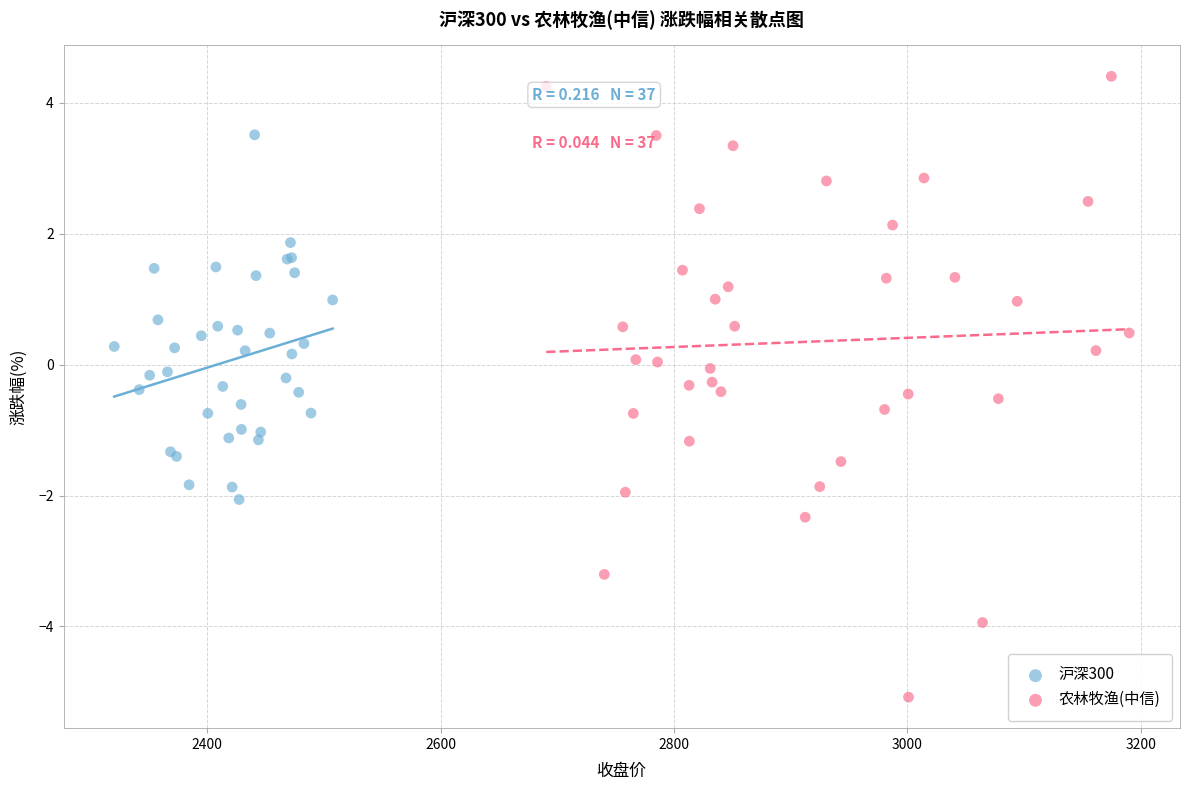

Which series contains the highest Y value?

农林牧渔(中信)